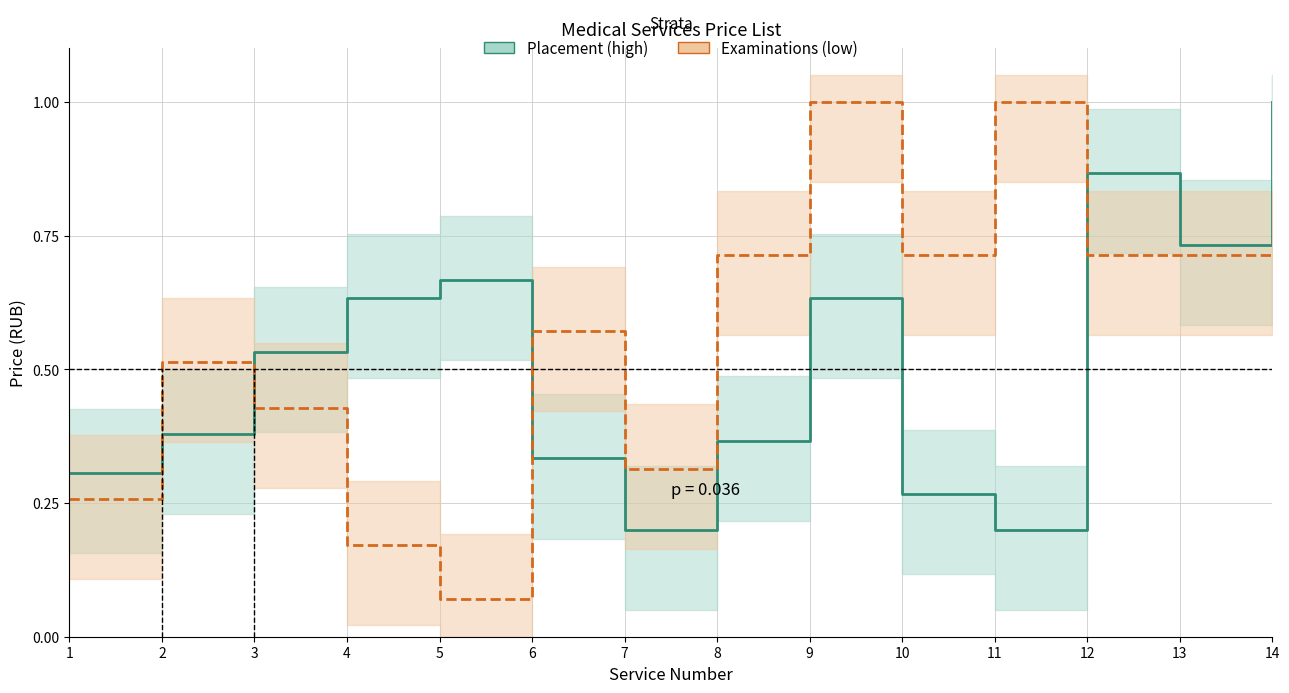

At which category does Placement (high) reach its first local valley?

7